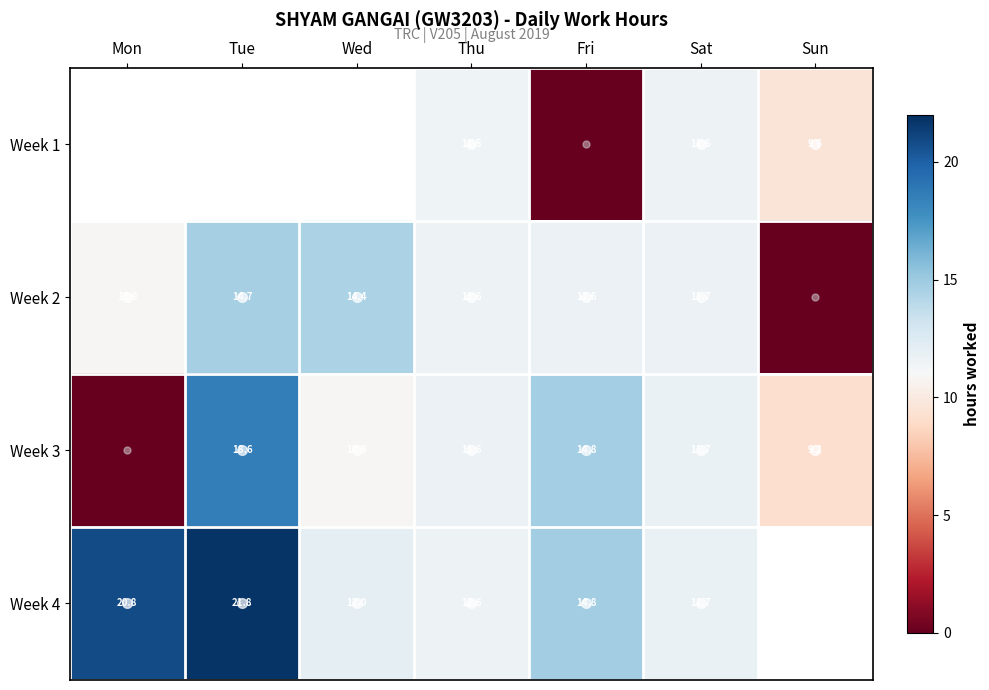

Where does the Week 3 series first go above 11?

Tue